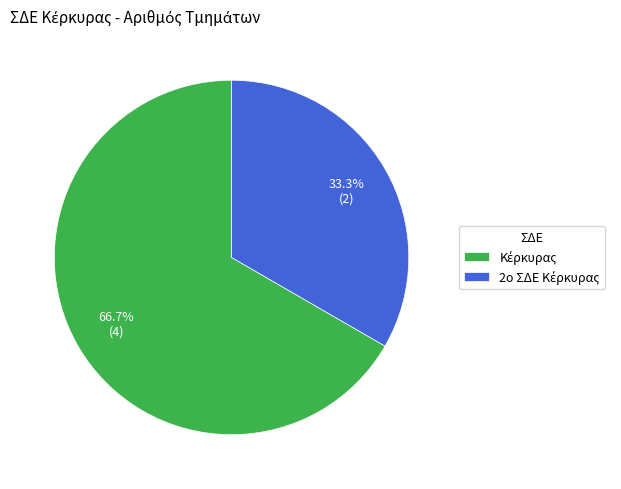

Is there a majority slice in this chart?

Yes